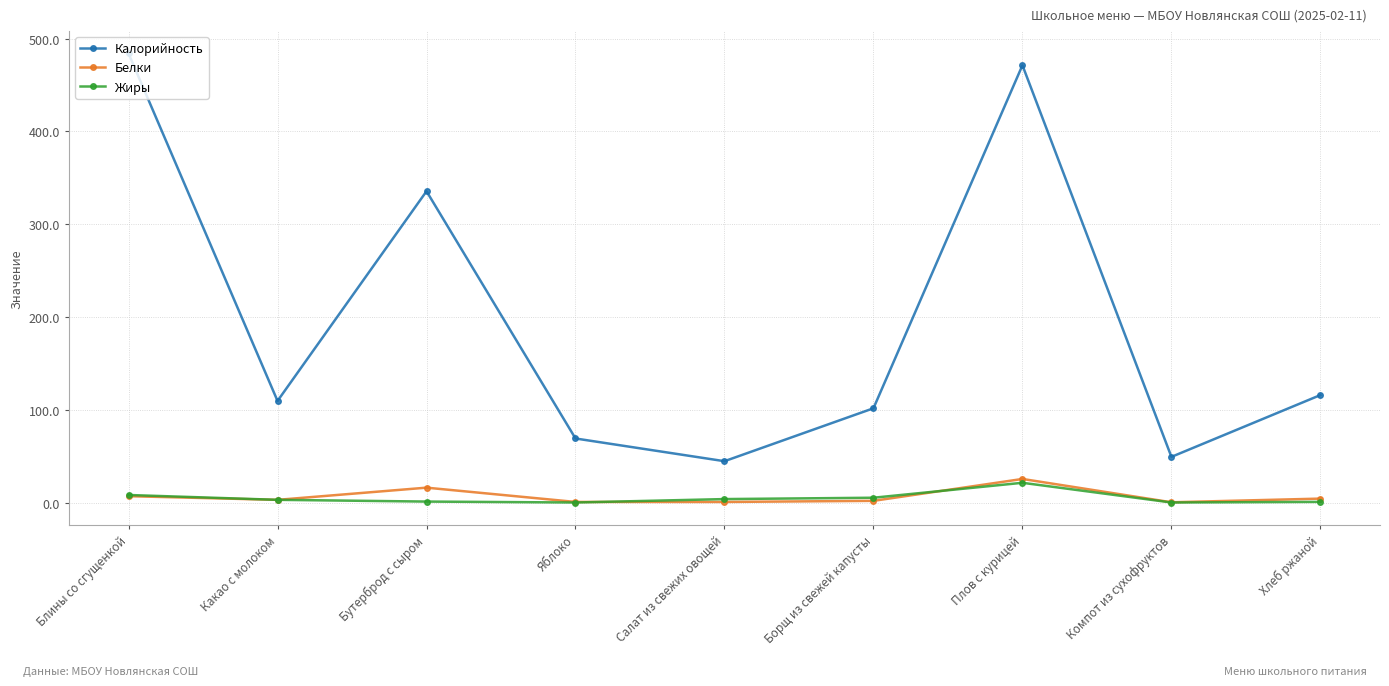

At which category does the chart reach its peak across all series?

Блины со сгущенкой